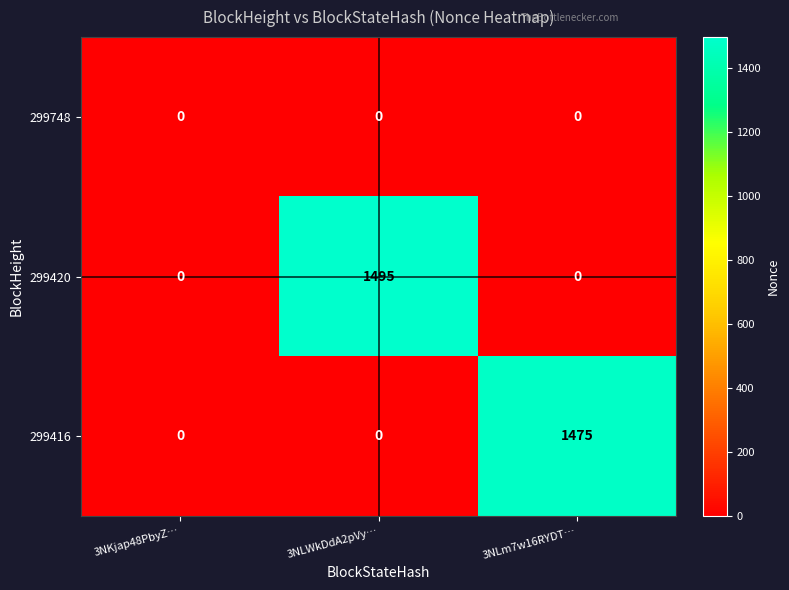

Between 3NLWkDdA2pVy… and 3NLm7w16RYDT…, which series saw the biggest shift?

299420